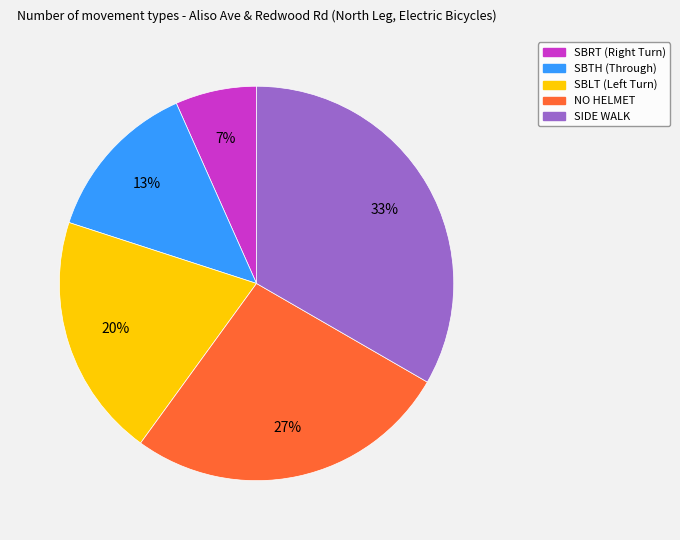

Combined, do SIDE WALK and SBLT account for over 50%?

Yes